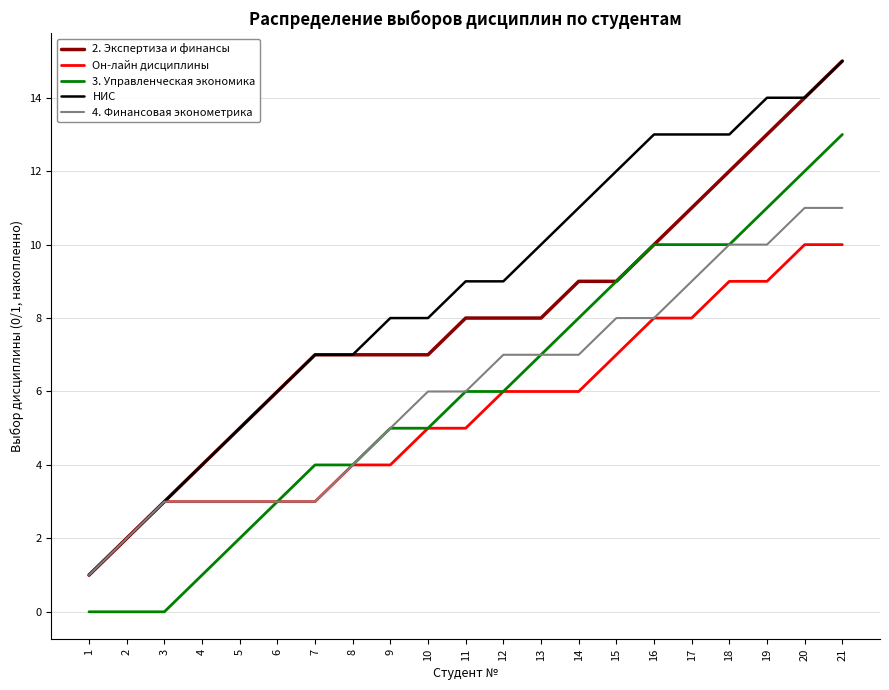

What is the total value across all series at 18?

54